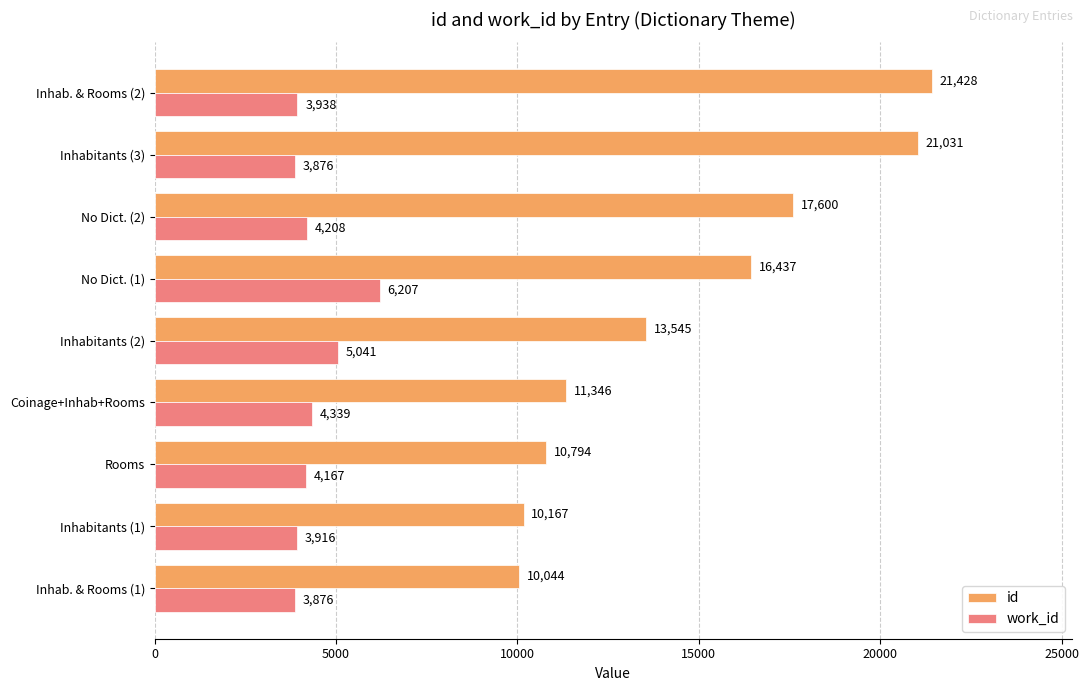

What is the average value of the work_id series?

4396